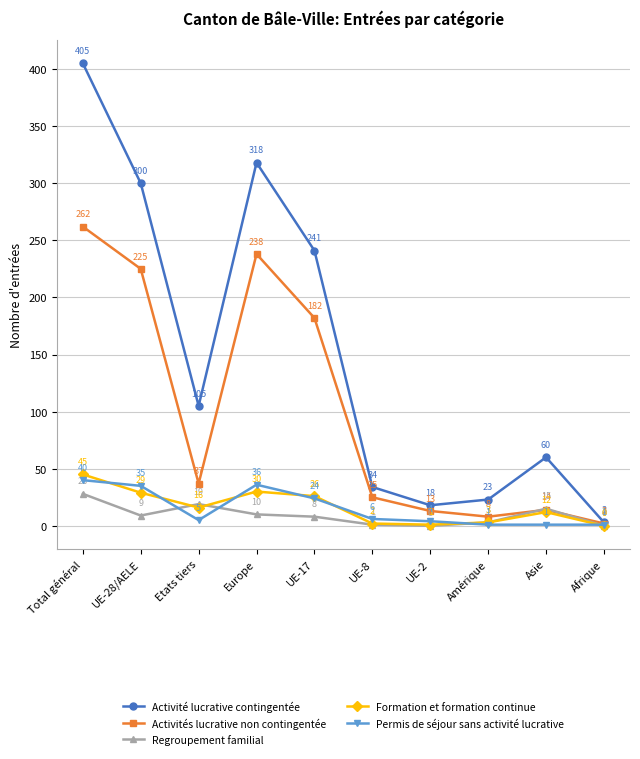

In Formation et formation continue, how many points are lower than both neighbors (excluding endpoints)?

2